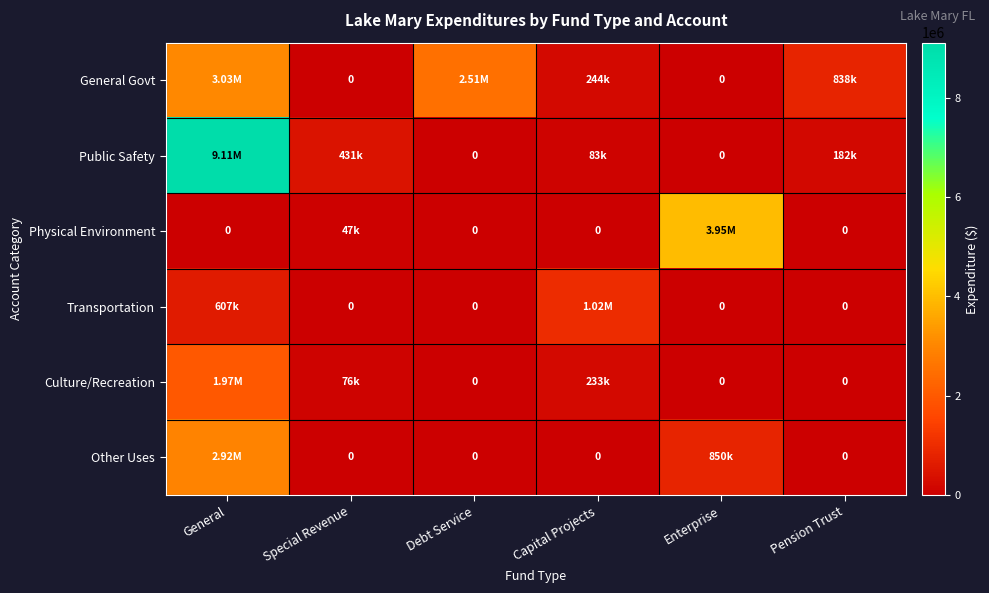

How many data points in Public Safety are above 182421?

2